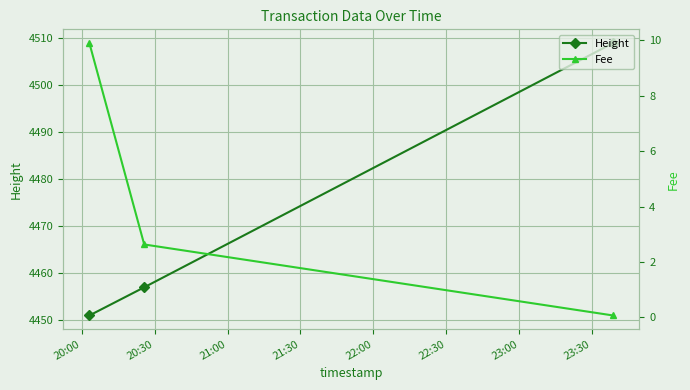

What is the minimum value for Height?

4451